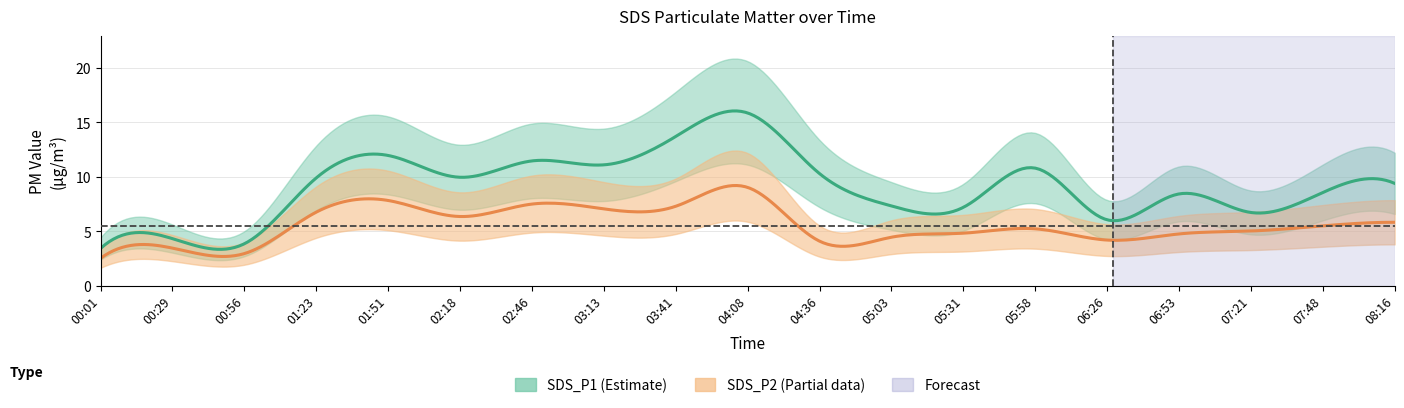

Between 18 and 11, which is larger?

18